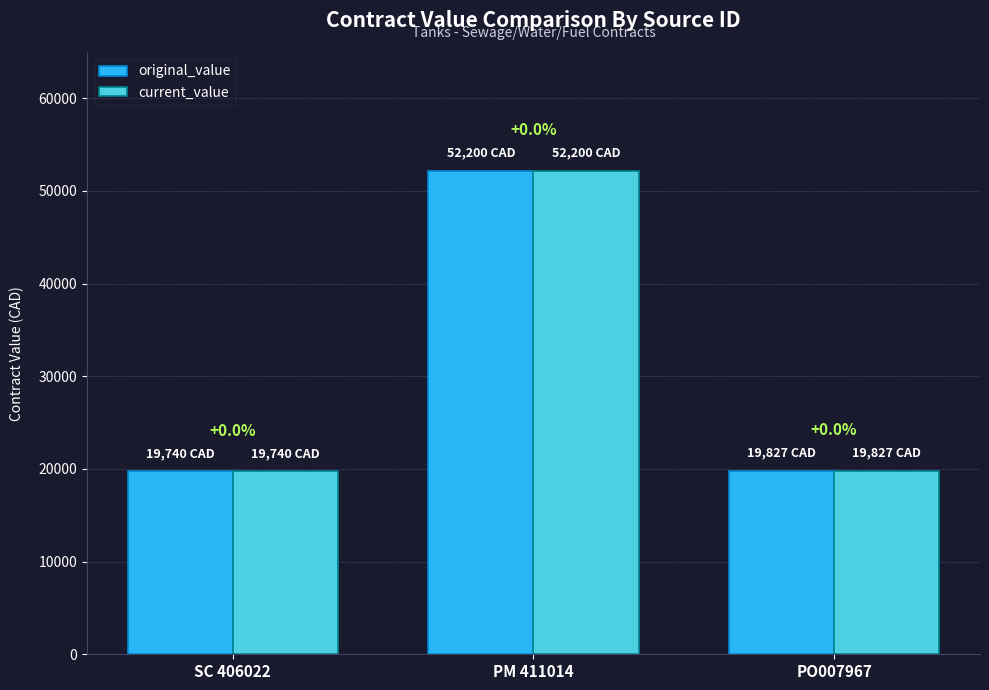

Is it true that original_value equals 28976.5 at SC 406022?

False